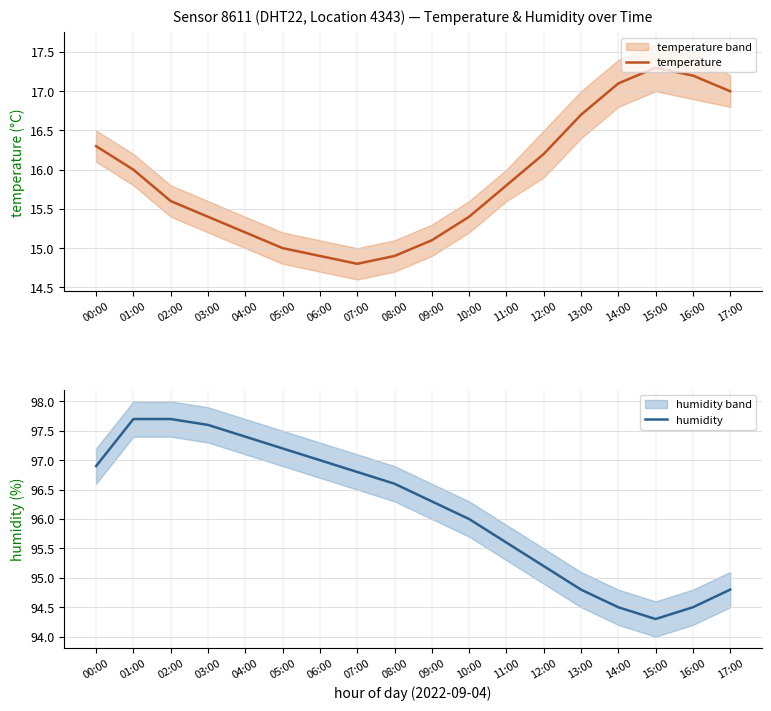

What is the label of the 17th point from the right?

01:00